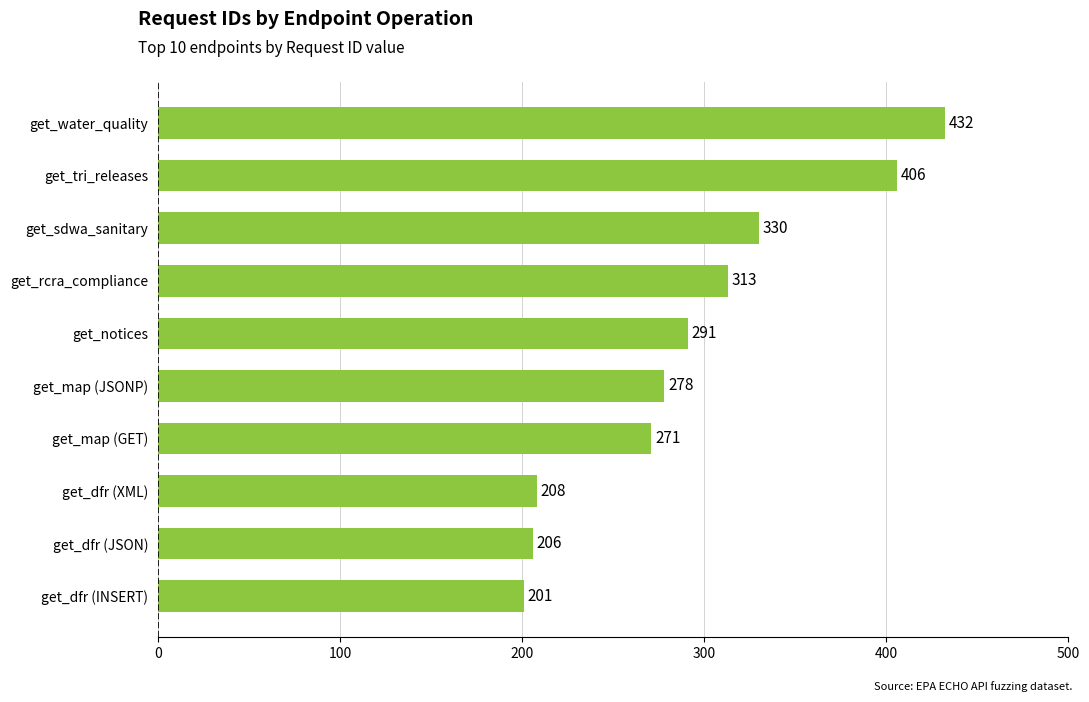

Are the bars grouped side by side (vs. stacked)?

No